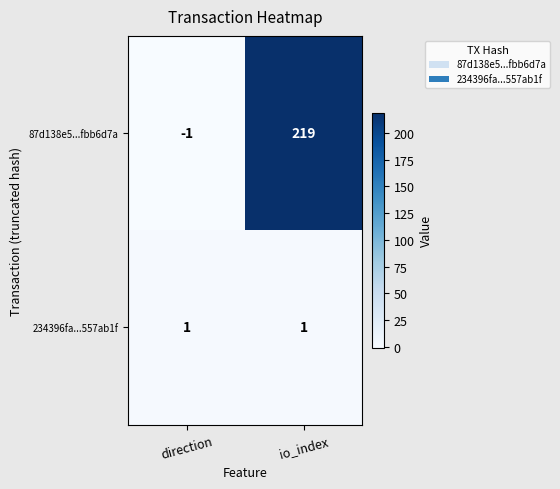

How many categories are shown in the chart?

2